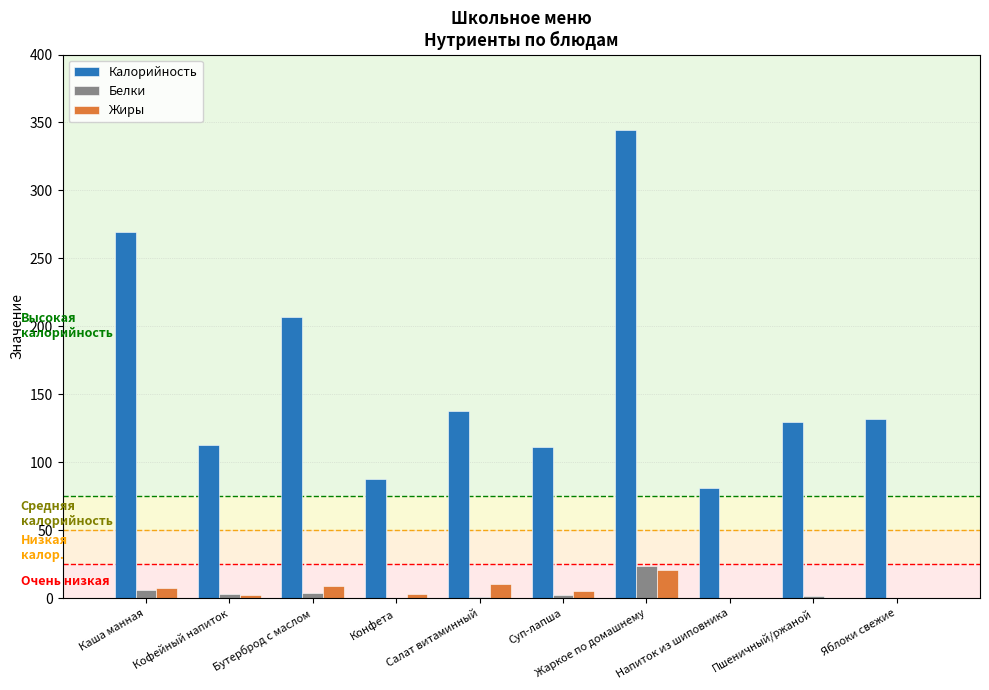

Between Бутерброд с маслом and Конфета, which series saw the biggest shift?

Калорийность